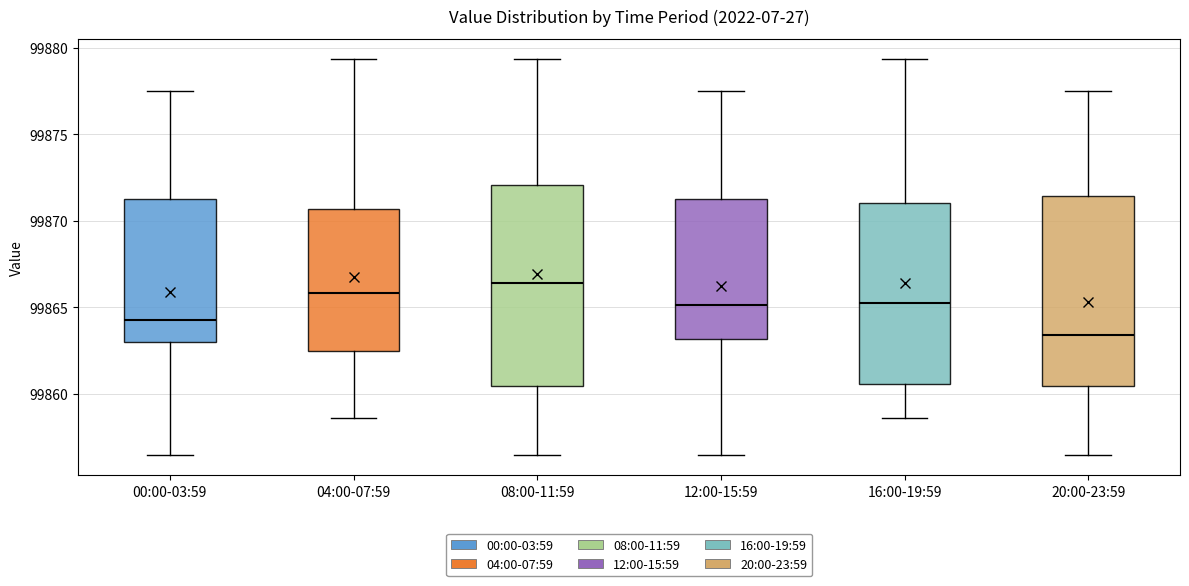

Reading left to right, read every box against the y-axis: the position of its median line, the range the box covers, and the ends of its whiskers. The values are not printed on the chart, so give them approximately, as read against the axis.

00:00-03:59: median 99864.5, box 99863.0 to 99871.5, whiskers 99856.5 to 99877.5
04:00-07:59: median 99866.0, box 99862.5 to 99870.5, whiskers 99858.5 to 99879.5
08:00-11:59: median 99866.5, box 99860.5 to 99872.0, whiskers 99856.5 to 99879.5
12:00-15:59: median 99865.0, box 99863.0 to 99871.5, whiskers 99856.5 to 99877.5
16:00-19:59: median 99865.5, box 99860.5 to 99871.0, whiskers 99858.5 to 99879.5
20:00-23:59: median 99863.5, box 99860.5 to 99871.5, whiskers 99856.5 to 99877.5